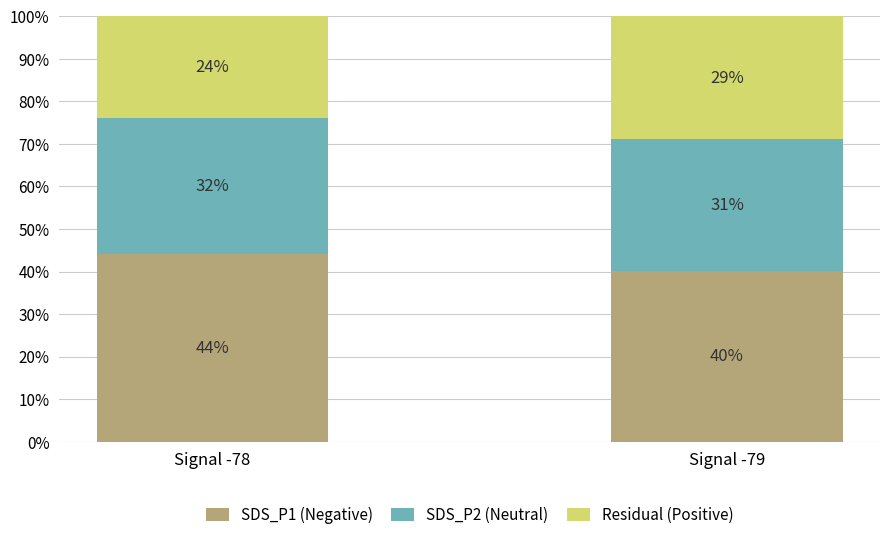

What is the maximum value for SDS_P1 (Negative)?

44.1